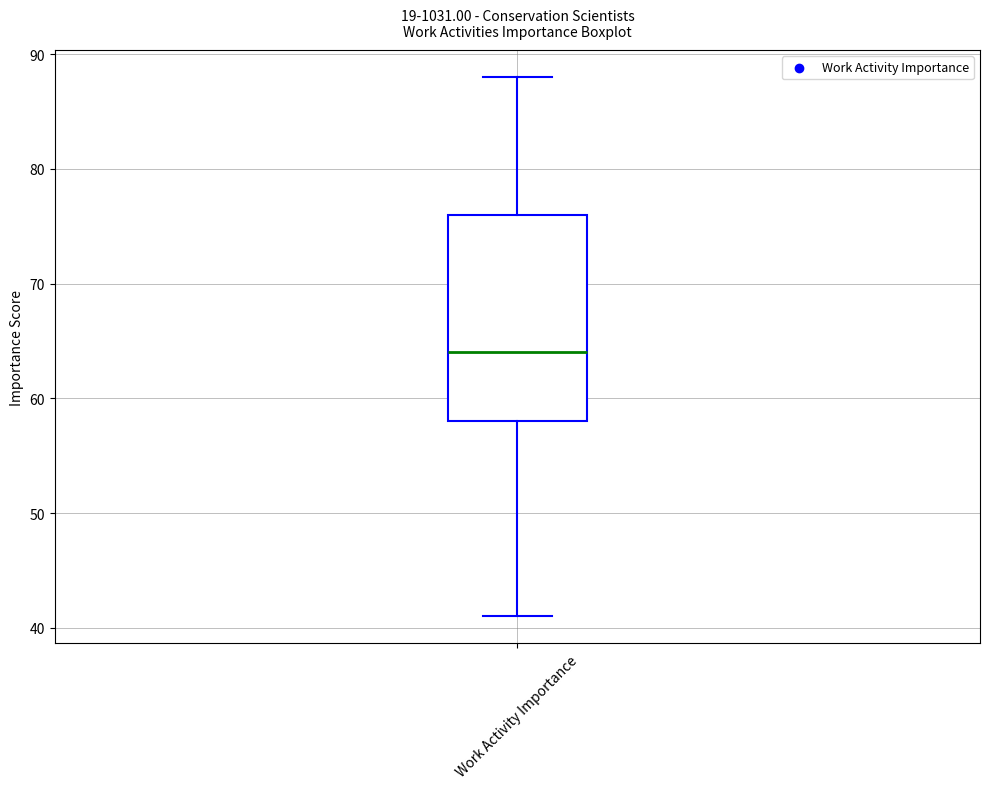

Read this box plot against the y-axis: the position of the median line, the range covered by the box, and the ends of both whiskers. The values are not printed on the chart, so give them approximately, as read against the axis.

median 64, box 58 to 76, whiskers 41 to 88